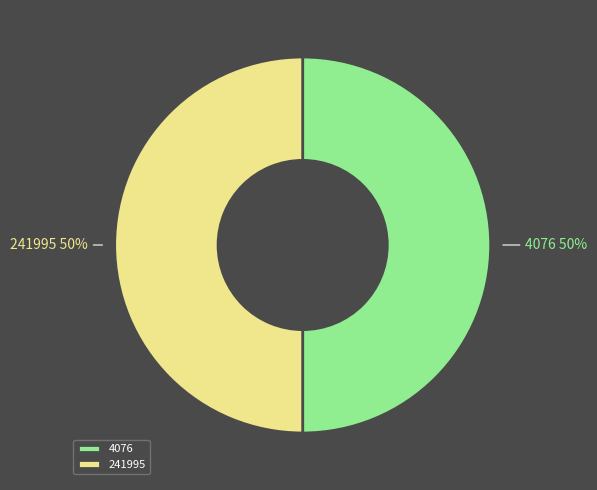

Approximately how many times larger is the value at 4076 compared to 241995?

1.0